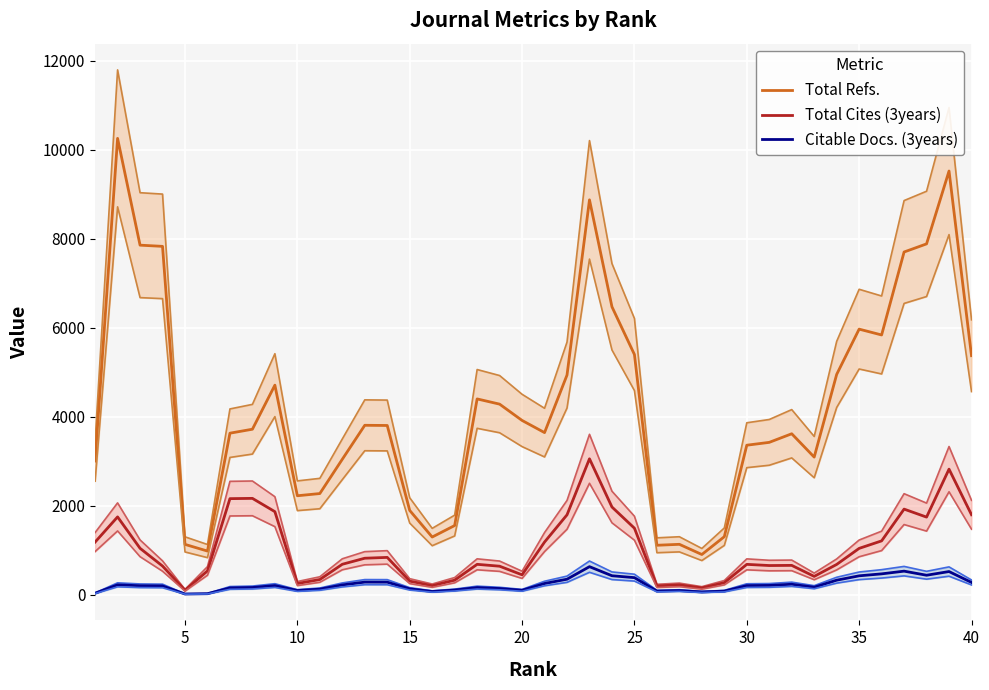

True or false: Total Refs. and Total Cites (3years) cross at least once.

False